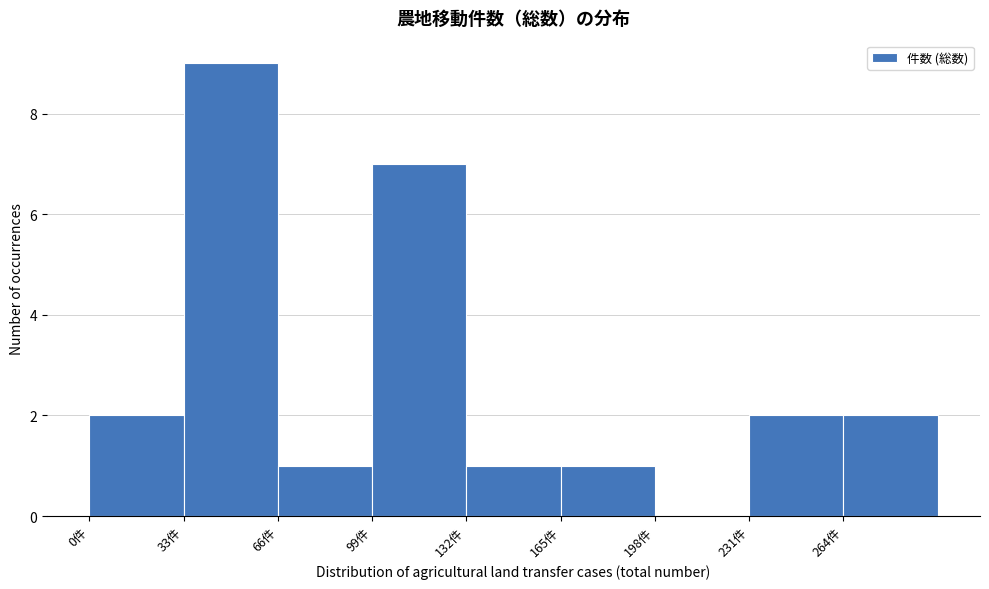

Reading left to right, transcribe this chart: for each bar, give the range it covers on the x-axis and its height. Neither the bar edges nor the heights are printed on the chart, so give them approximately, as read against the axes.

0 to 33: 2
33 to 66: 9
66 to 99: 1
99 to 132: 7
132 to 165: 1
165 to 198: 1
198 to 231: 0
231 to 264: 2
264 to 297: 2